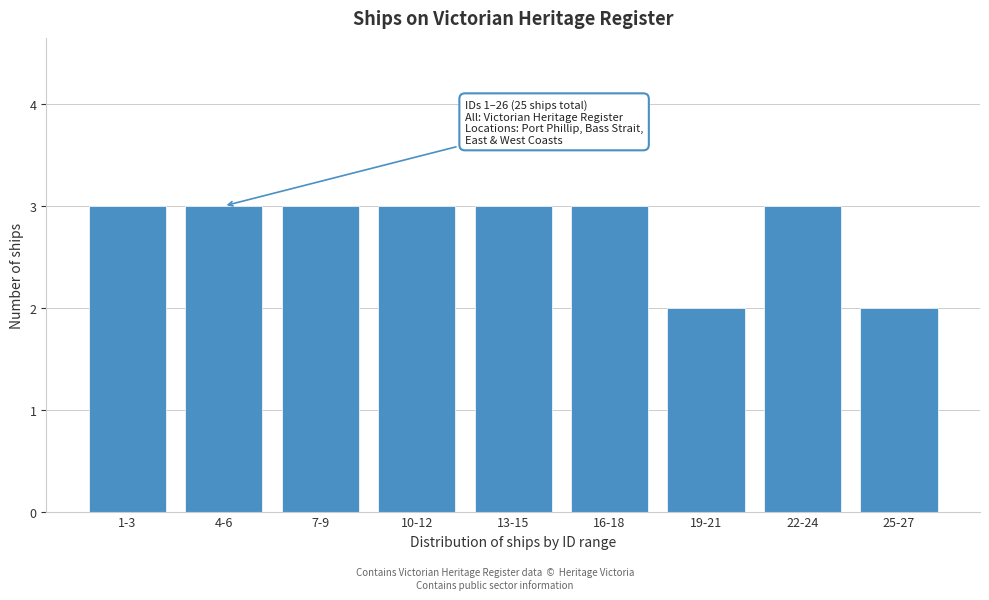

Reading left to right, extract all data points from this chart.

1-3=3	4-6=3	7-9=3	10-12=3	13-15=3	16-18=3	19-21=2	22-24=3	25-27=2